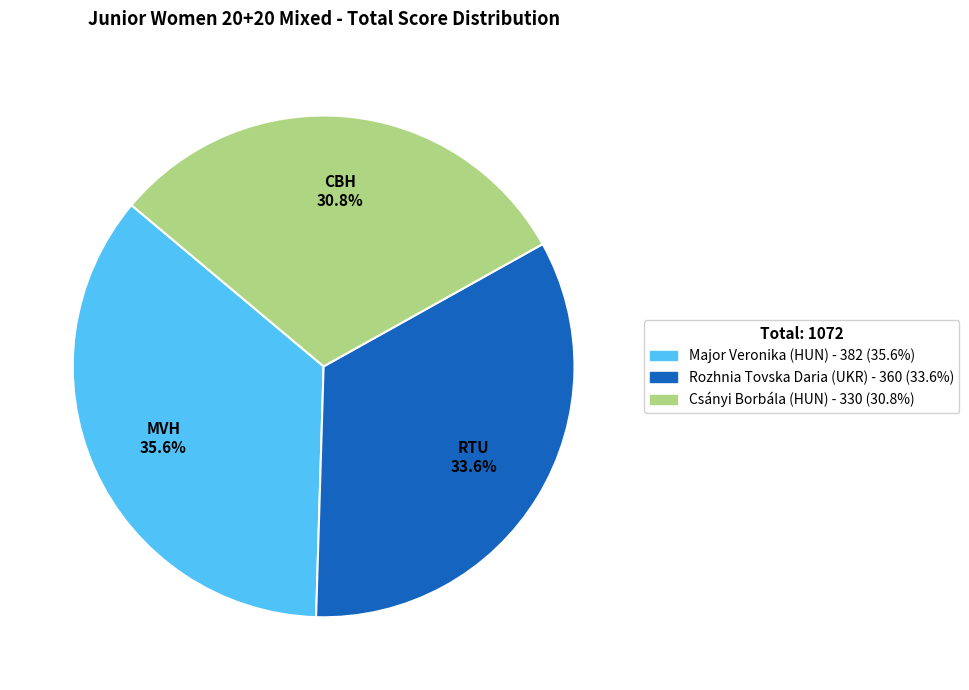

To the nearest percent, what is the combined percentage of Major Veronika (HUN) and Csányi Borbála (HUN)?

66%